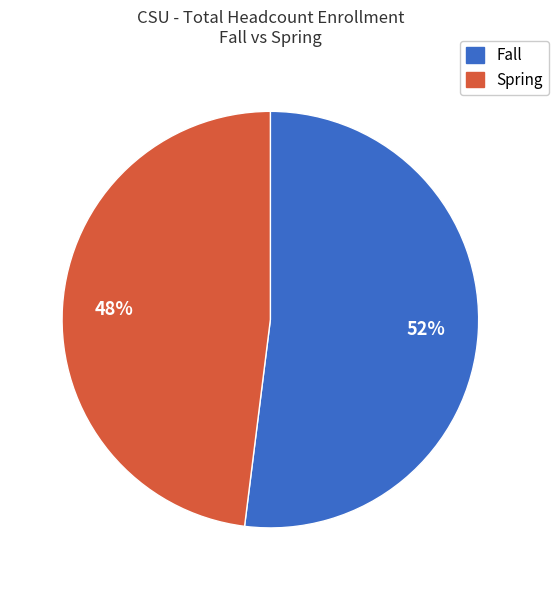

Does any single category account for the majority?

Yes